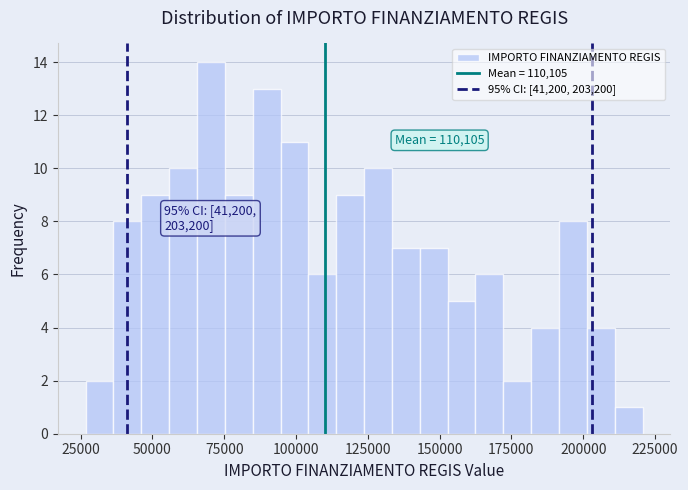

Around what value on the x-axis is the tallest bar? Give the approximate position of its centre, as read against the axis.

70000